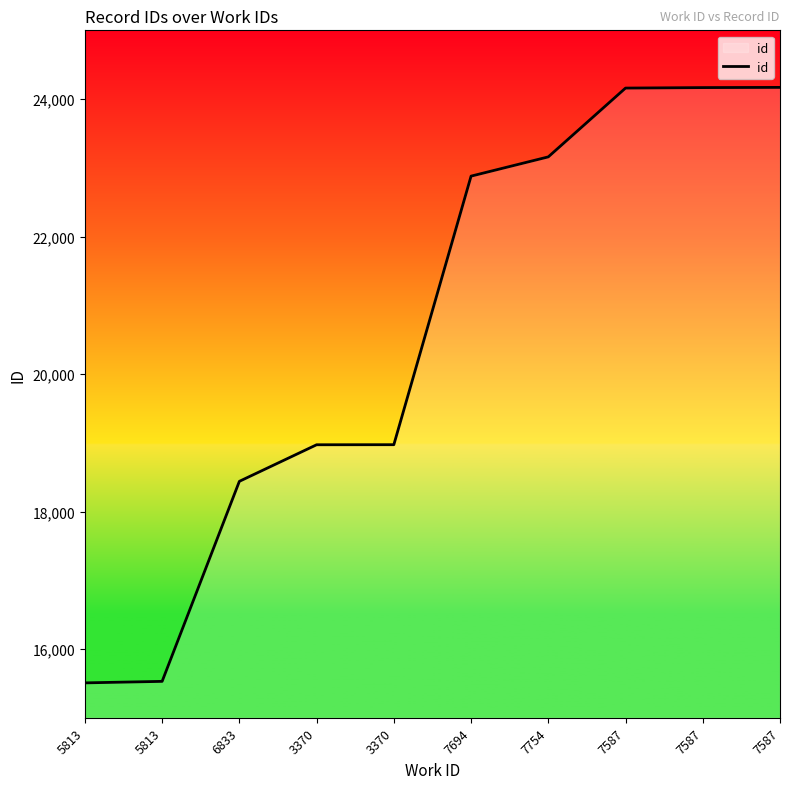

Does the chart have visible grid lines?

No